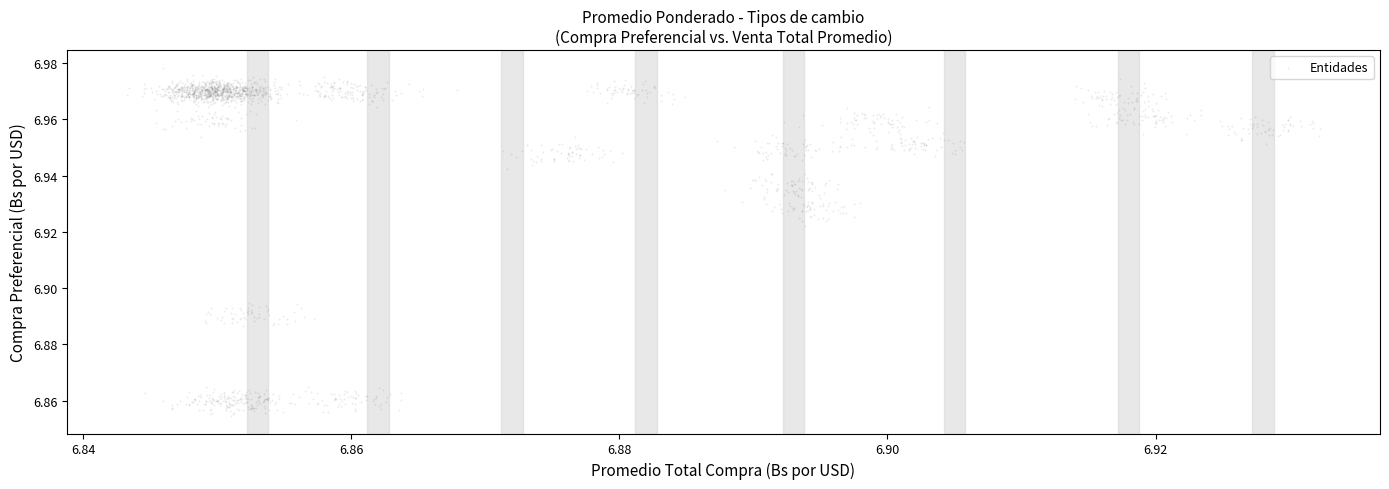

Count the number of points in this scatter plot.

1920